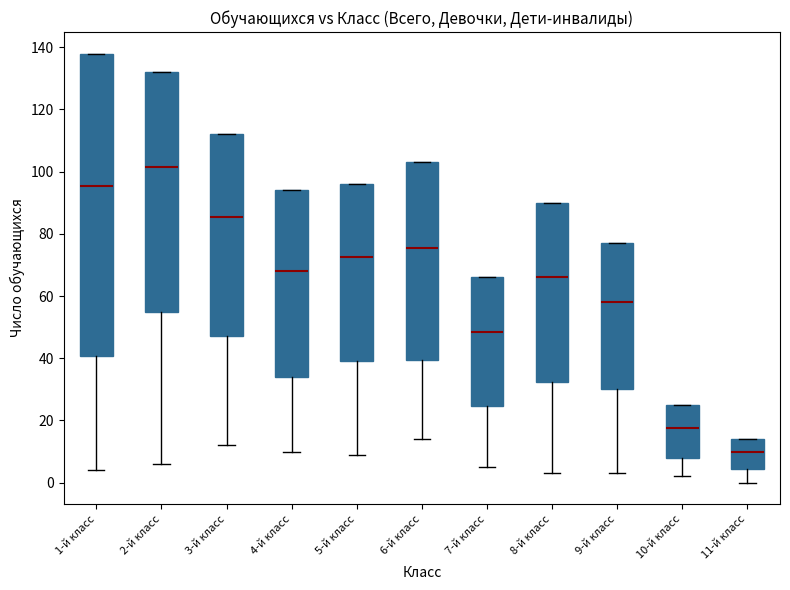

Which box is the tallest, from its lower edge to its upper edge?

1-й класс